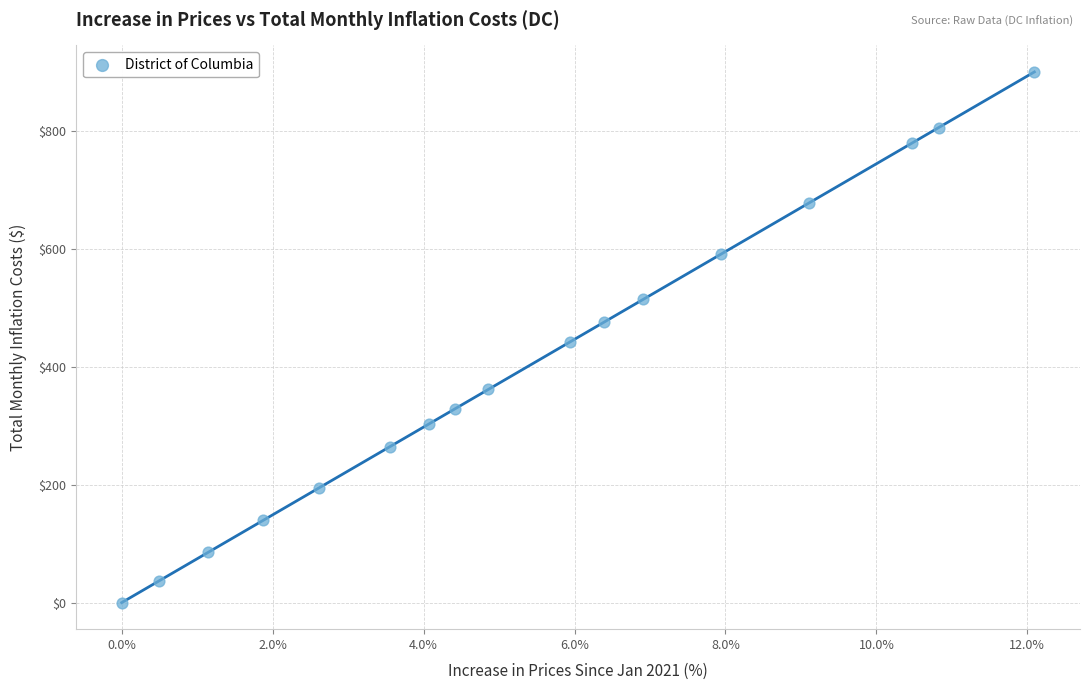

What is the range of X values (max minus min)?

12.1